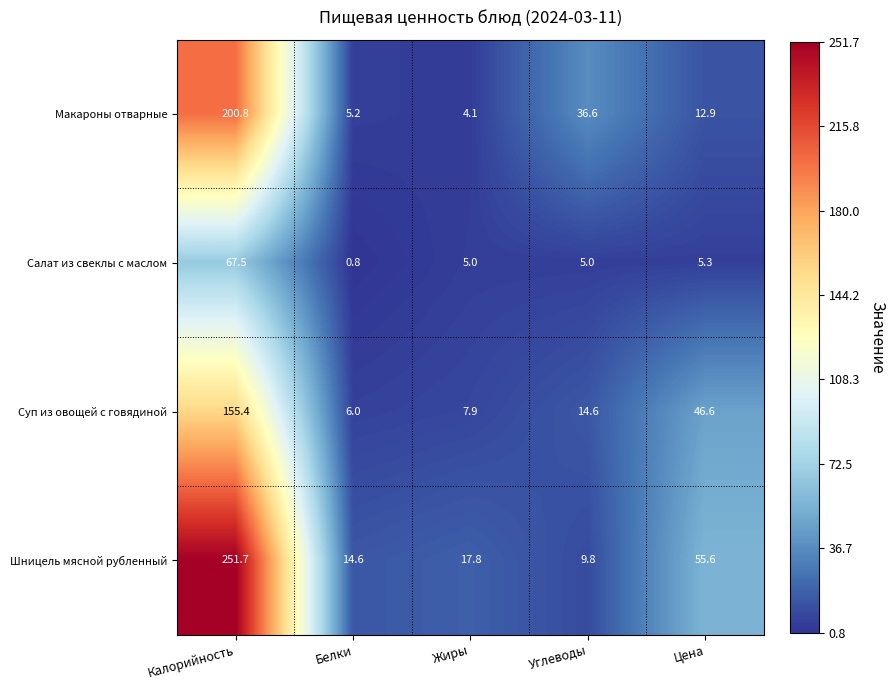

The Шницель мясной рубленный series shows 8.5 at Белки. True or false?

False